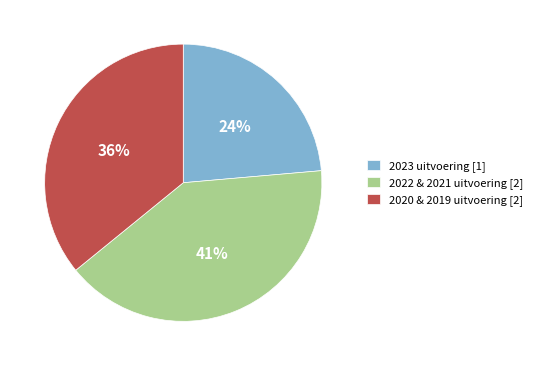

To the nearest percent, what is the average slice percentage?

33%